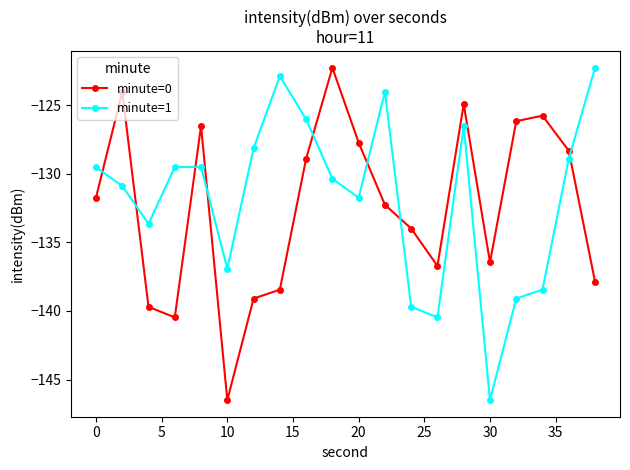

What is the minimum value shown in the chart?

-146.5